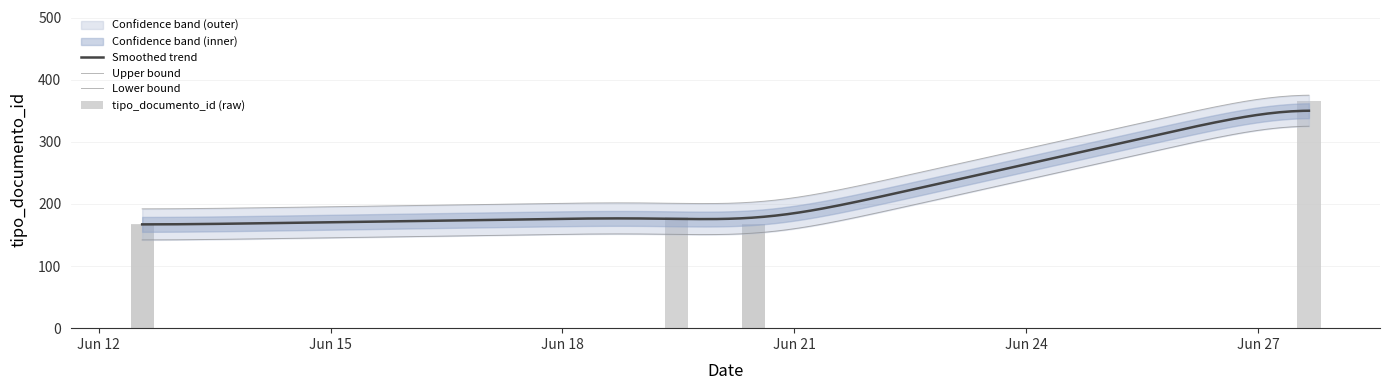

How many categories are shown in the chart?

6